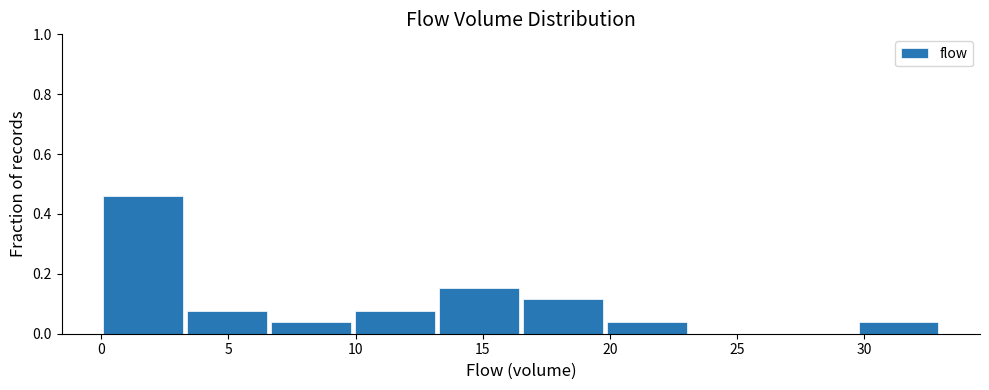

Which range on the x-axis has the tallest bar?

0.0 to 3.3